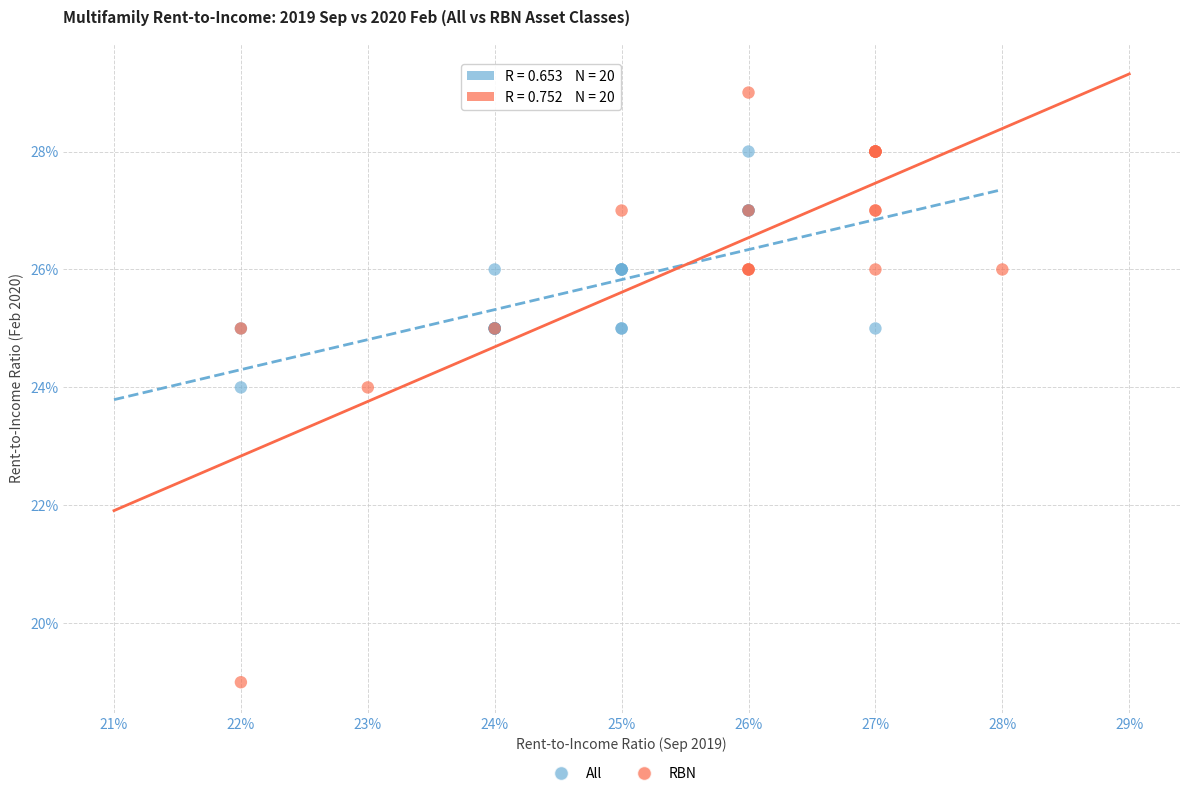

Which series has the widest spread of Y values?

RBN